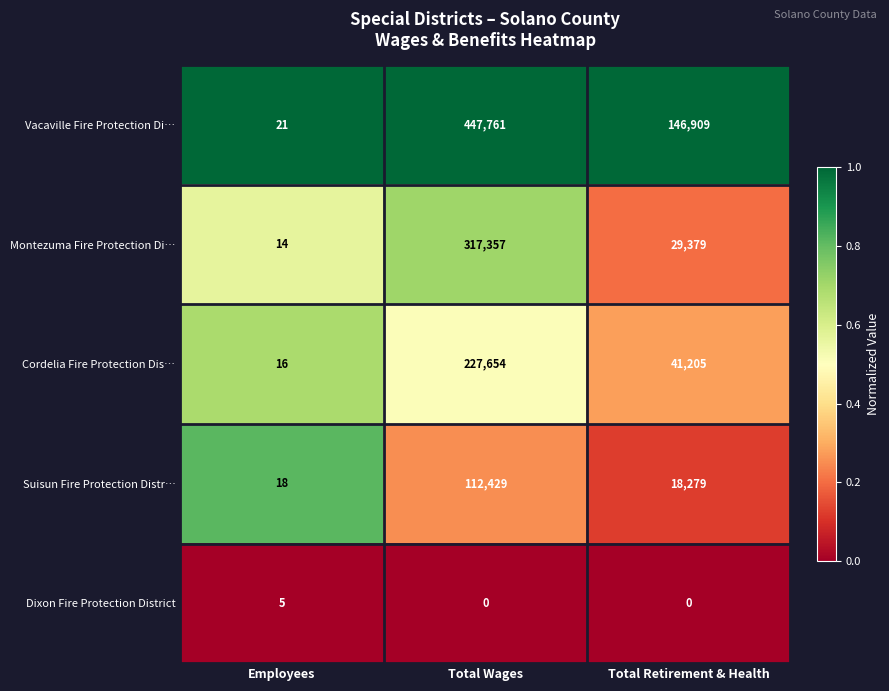

Count the number of data series in this chart.

5